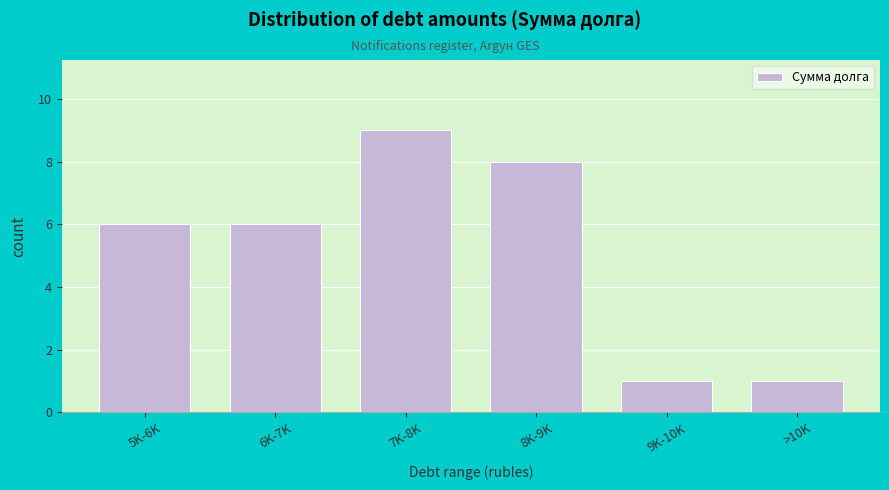

Reading left to right, what are all the values shown in this chart?

5K-6K=6	6K-7K=6	7K-8K=9	8K-9K=8	9K-10K=1	>10K=1